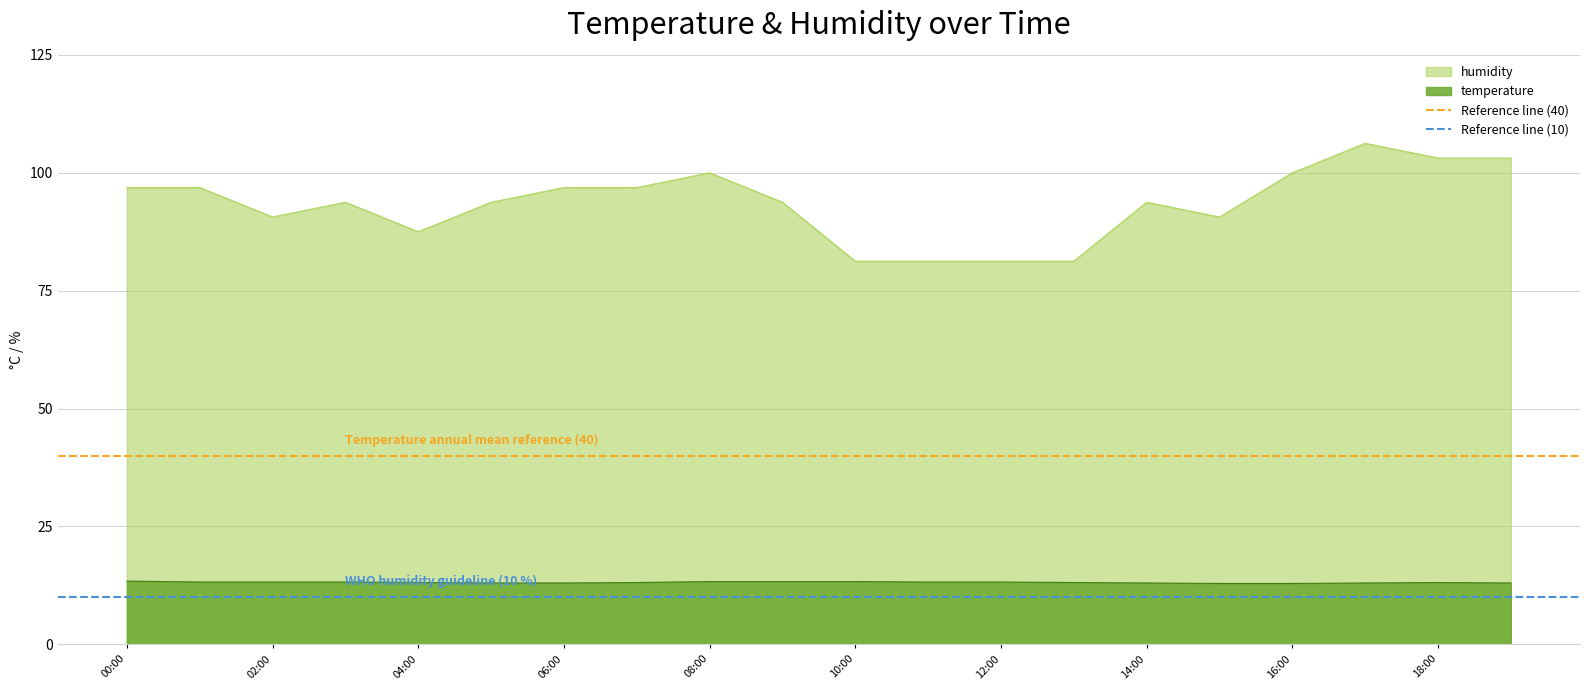

Is it true that temperature equals 18.5 at 16:00?

False